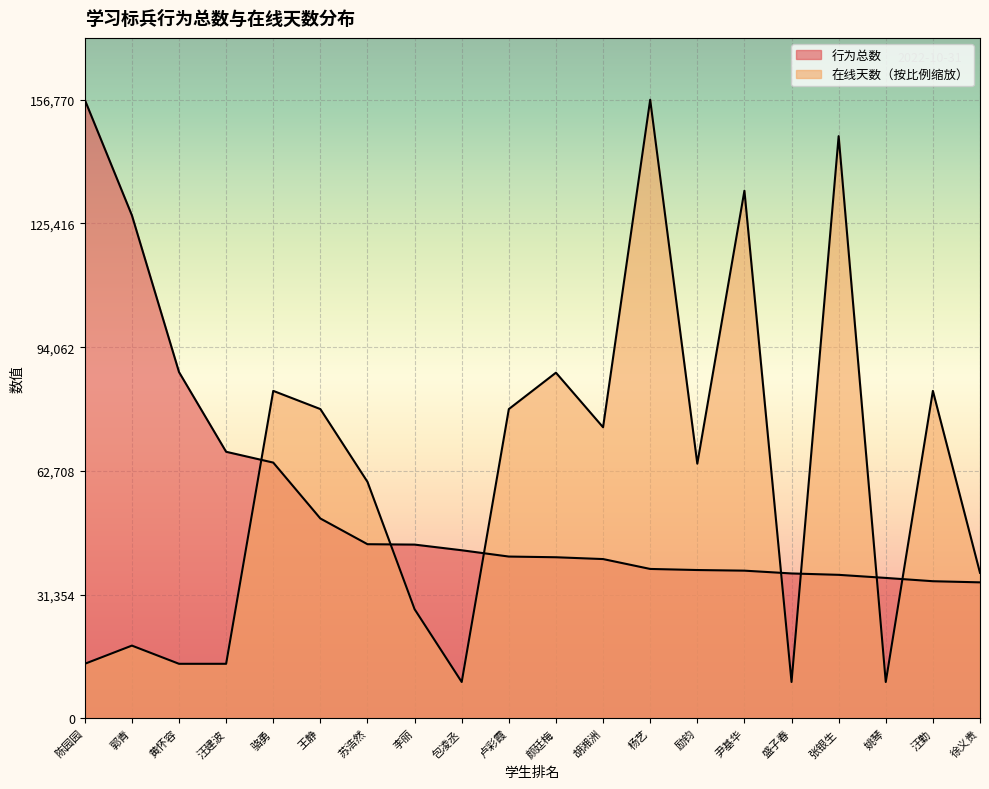

What is the label of the 18th point from the right?

黄怀容